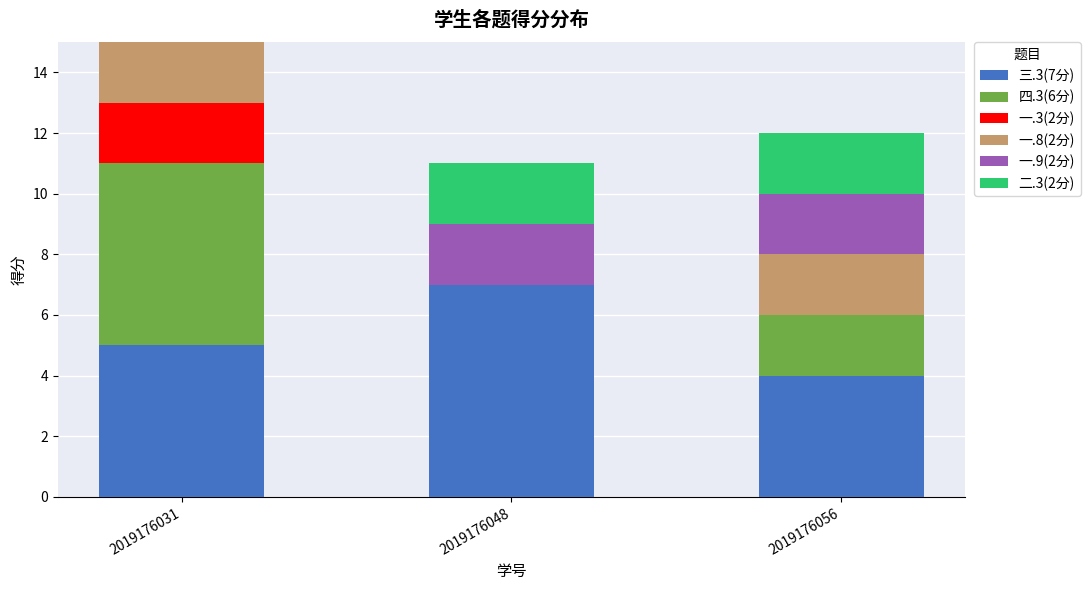

The value of 三.3(7分) at 2019176031 is 8. True or false?

False